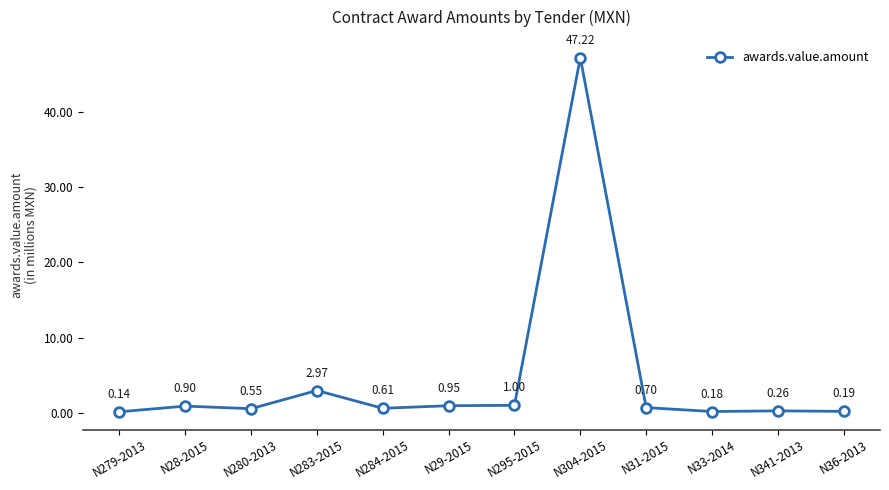

What is the greatest value displayed?

47.2